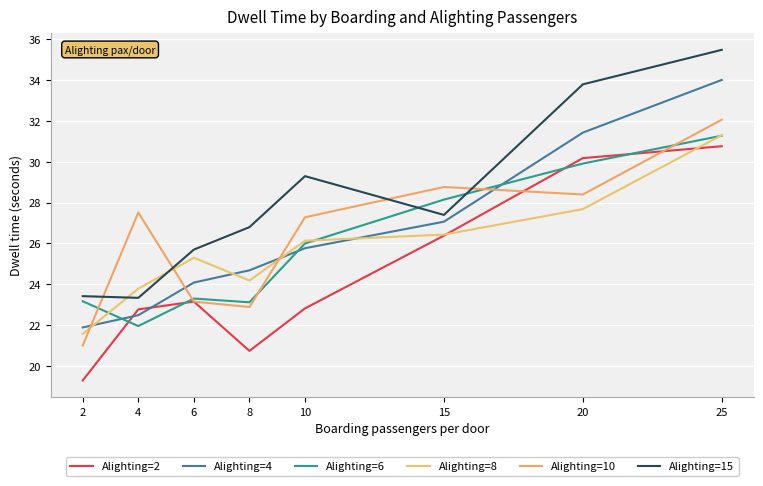

Is the value of Alighting=10 at 20 greater than the value of Alighting=2 at 2?

Yes